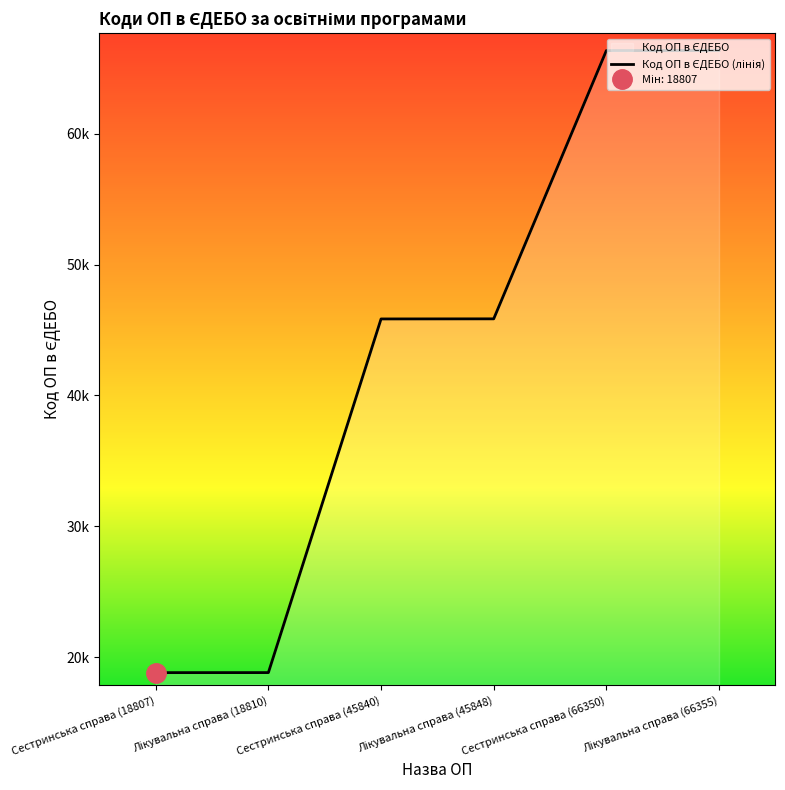

Count the number of categories in the chart.

6